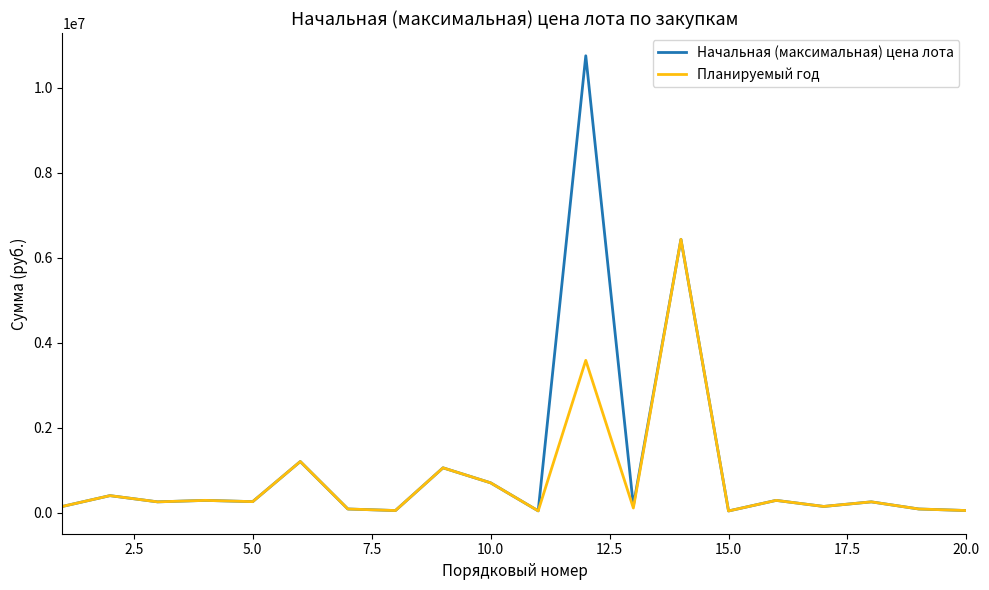

Which series has the widest spread of values?

Начальная (максимальная) цена лота